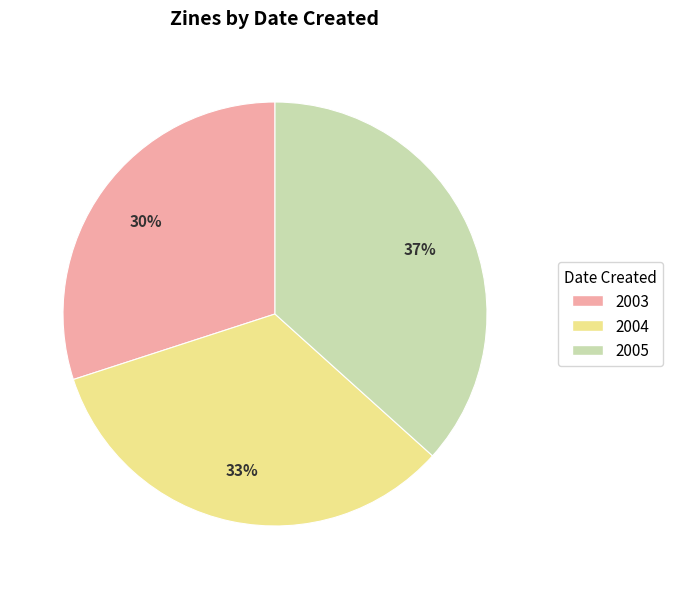

What is the ratio of the value at 2005 to the value at 2004?

1.1